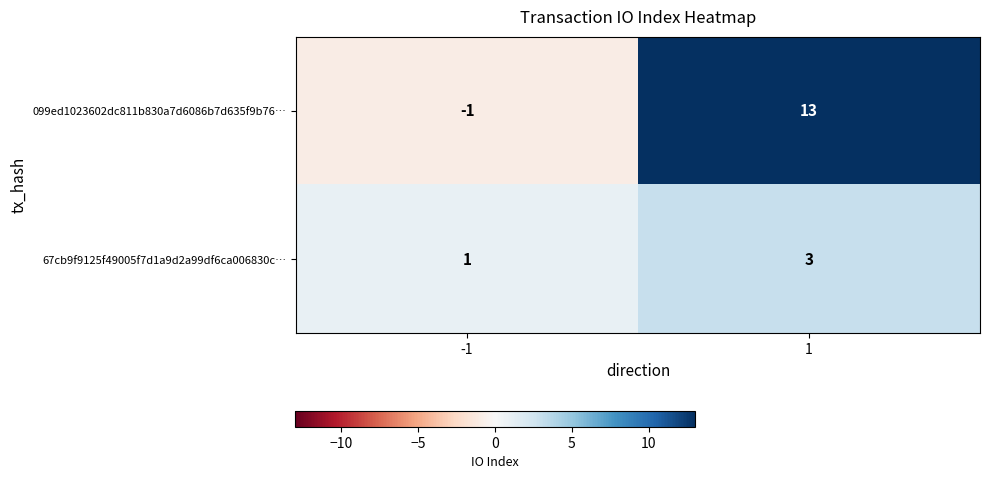

At which category is the sum across all series the highest?

1